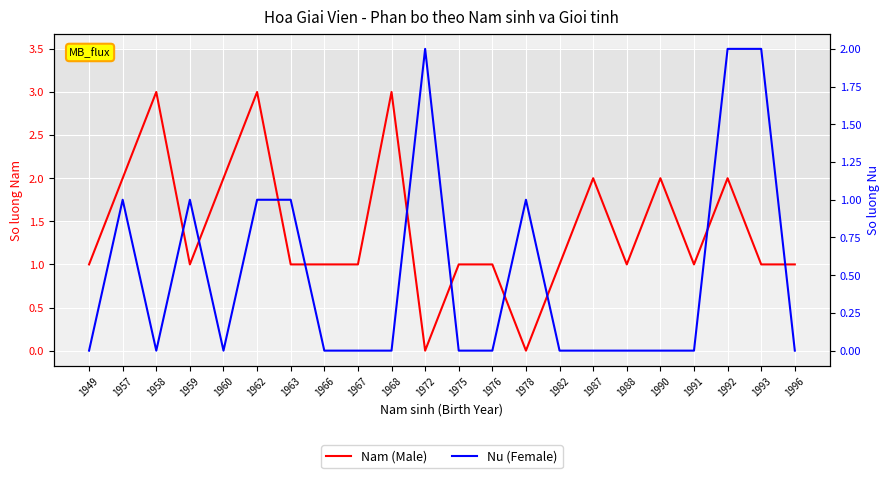

List the series in order of their peak value, highest first.

Nam (Male), Nu (Female)